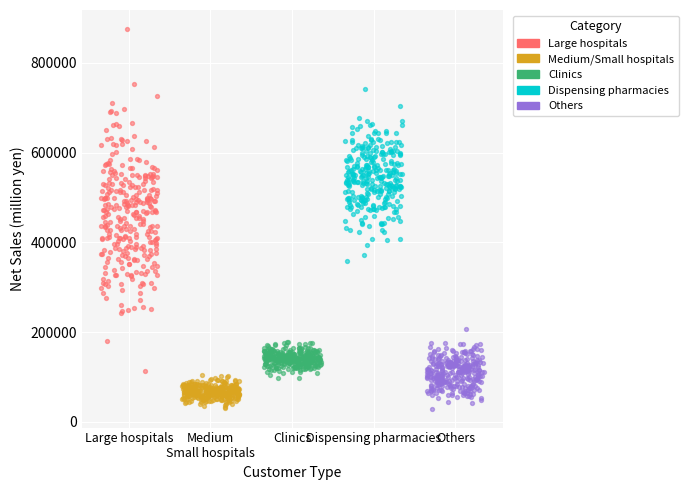

Which series contains the highest Y value?

Large hospitals